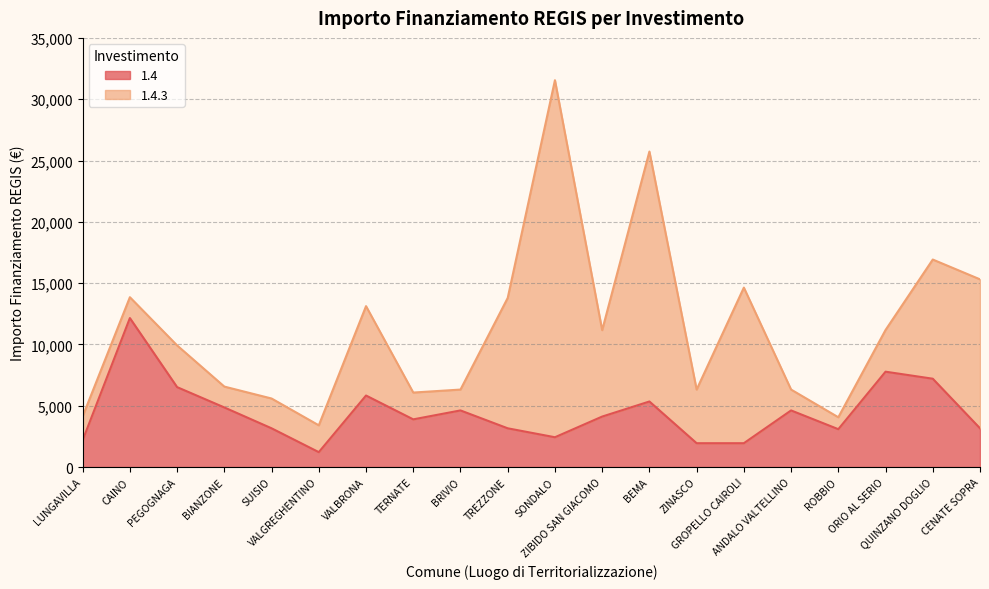

Does the chart have visible grid lines?

Yes